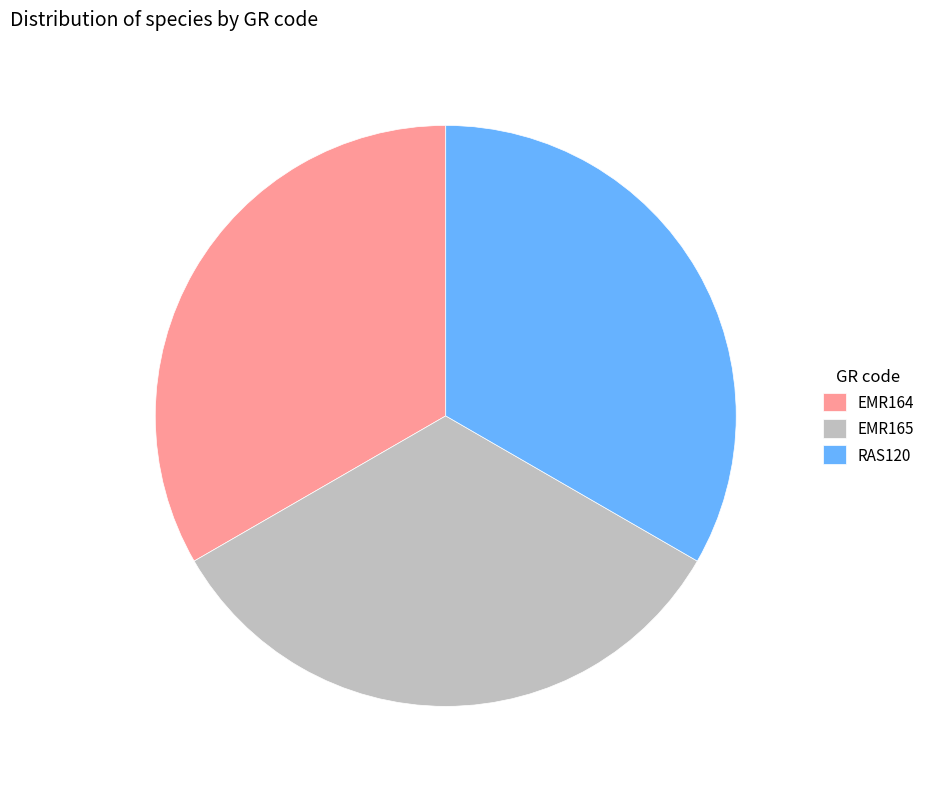

Combined, do EMR165 and EMR164 account for over 50%?

Yes